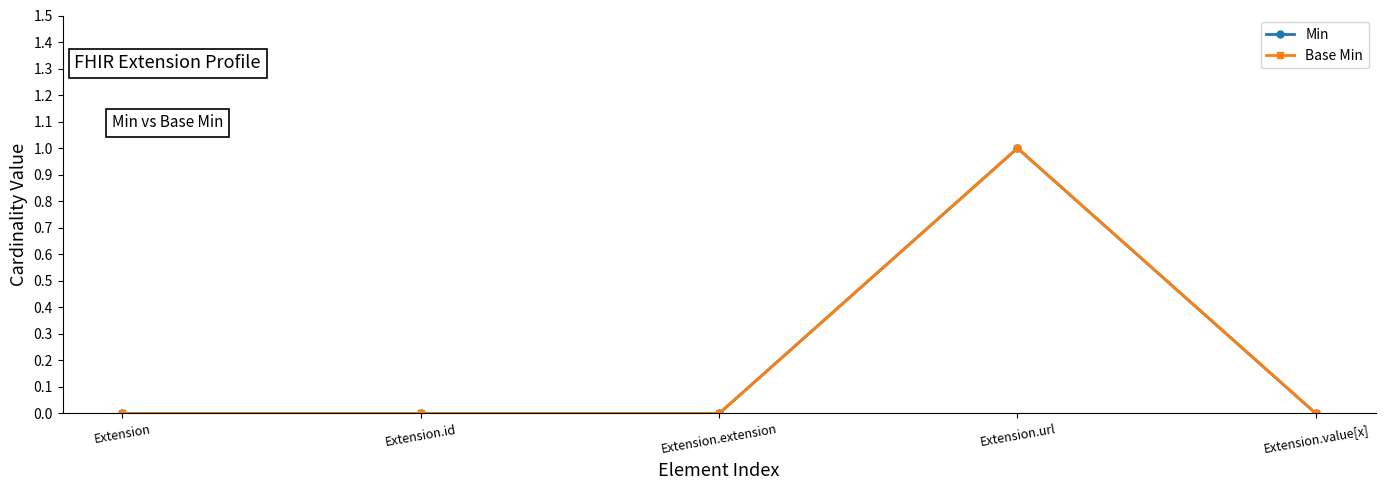

Is this an area chart (filled region under the line)?

No